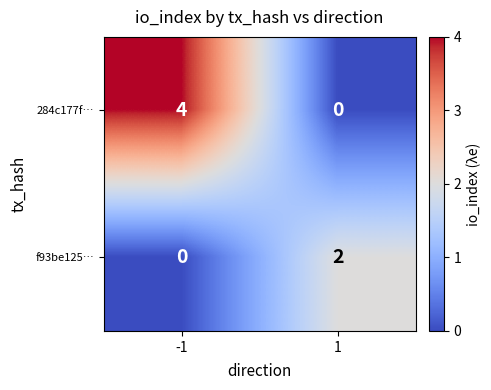

Reading left to right, transcribe all the data shown in this chart.

284c177f…: -1=4	1=0
f93be125…: -1=0	1=2